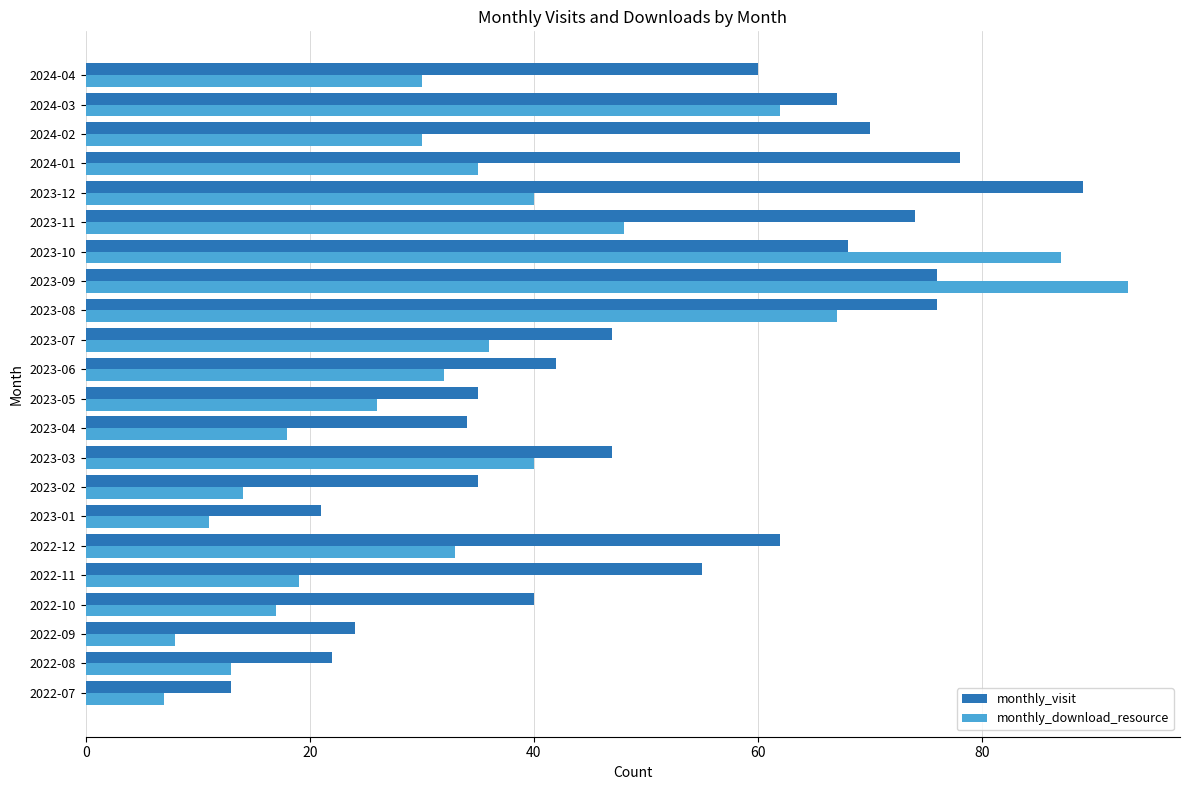

Rank the series by their average value, from highest to lowest.

monthly_visit, monthly_download_resource